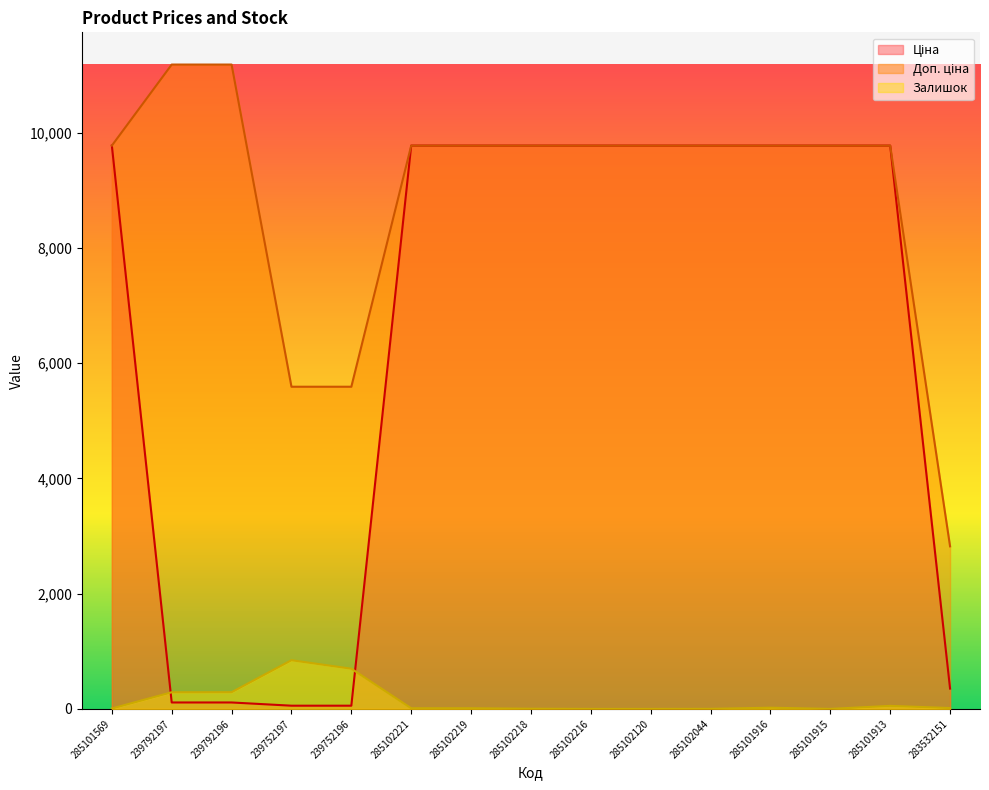

True or false: Залишок and Доп. ціна cross at least once.

False